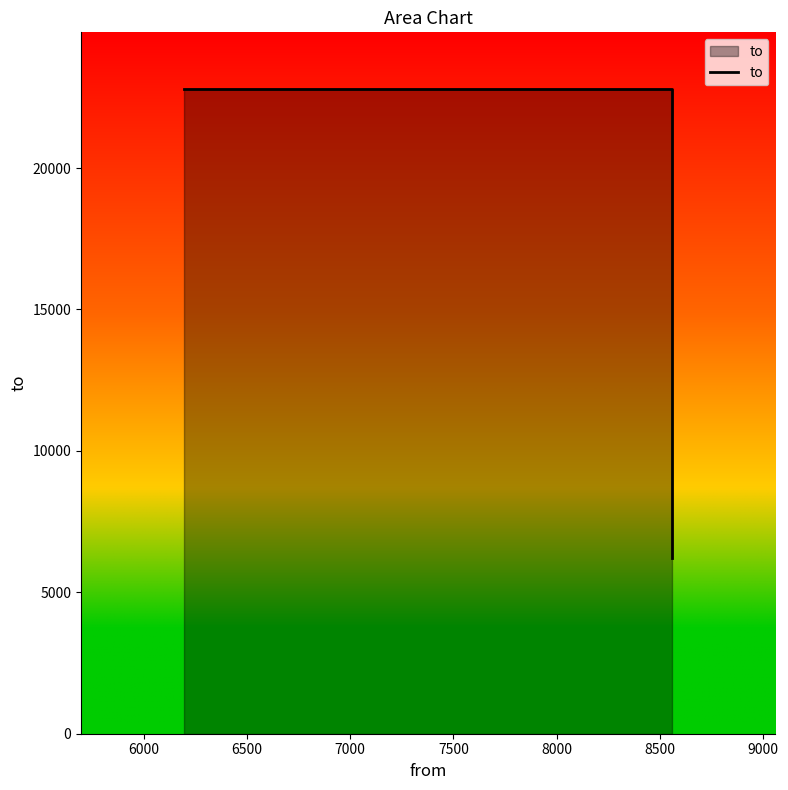

What is the sum of all values?

51792